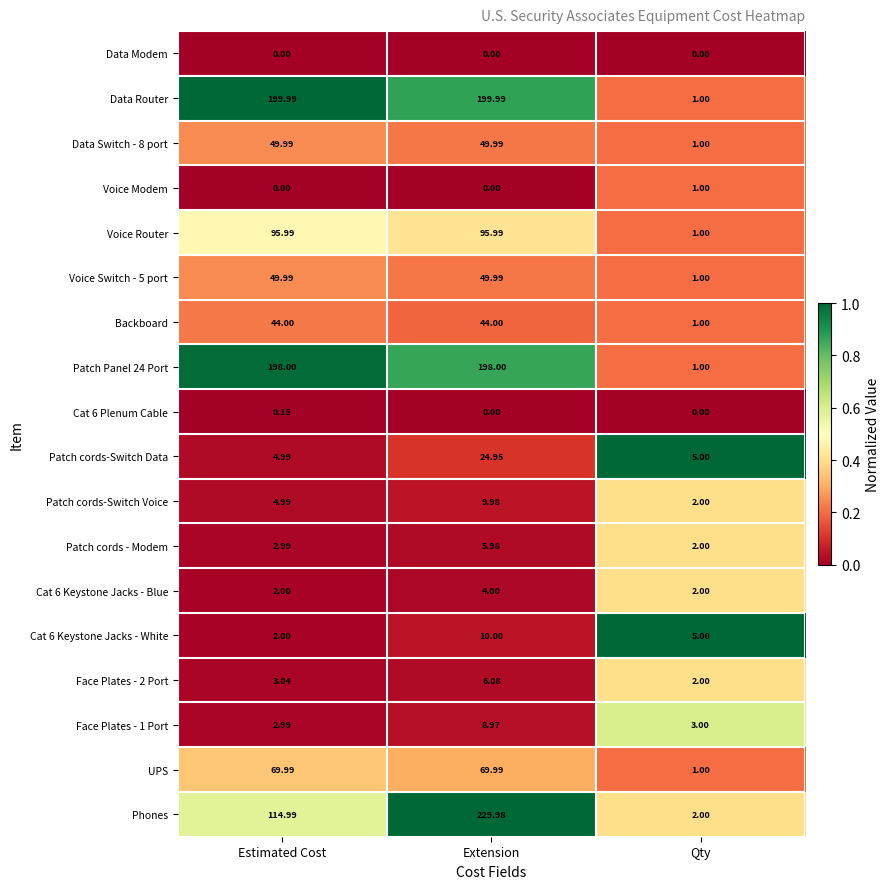

At which label is Voice Switch - 5 port closest to 25?

Qty